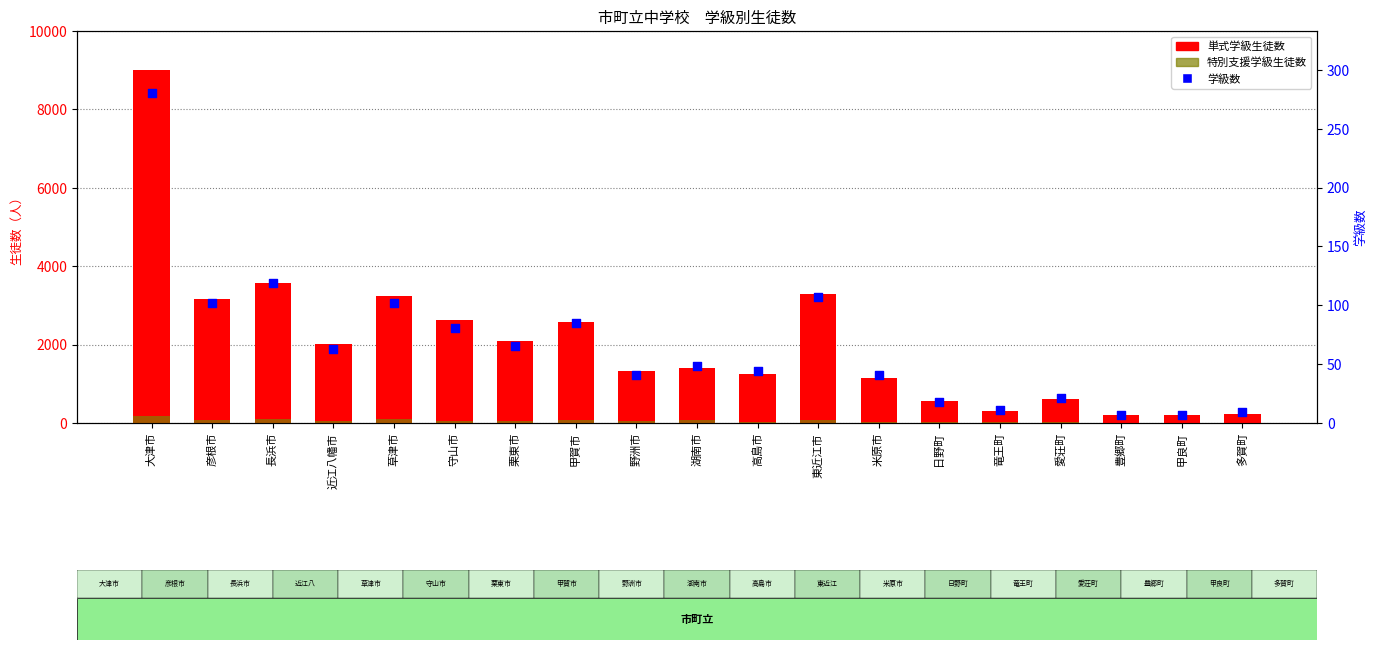

Which series has the largest total across all categories?

単式学級生徒数